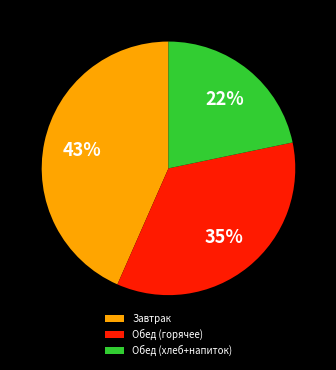

How many slices are in this pie chart?

3